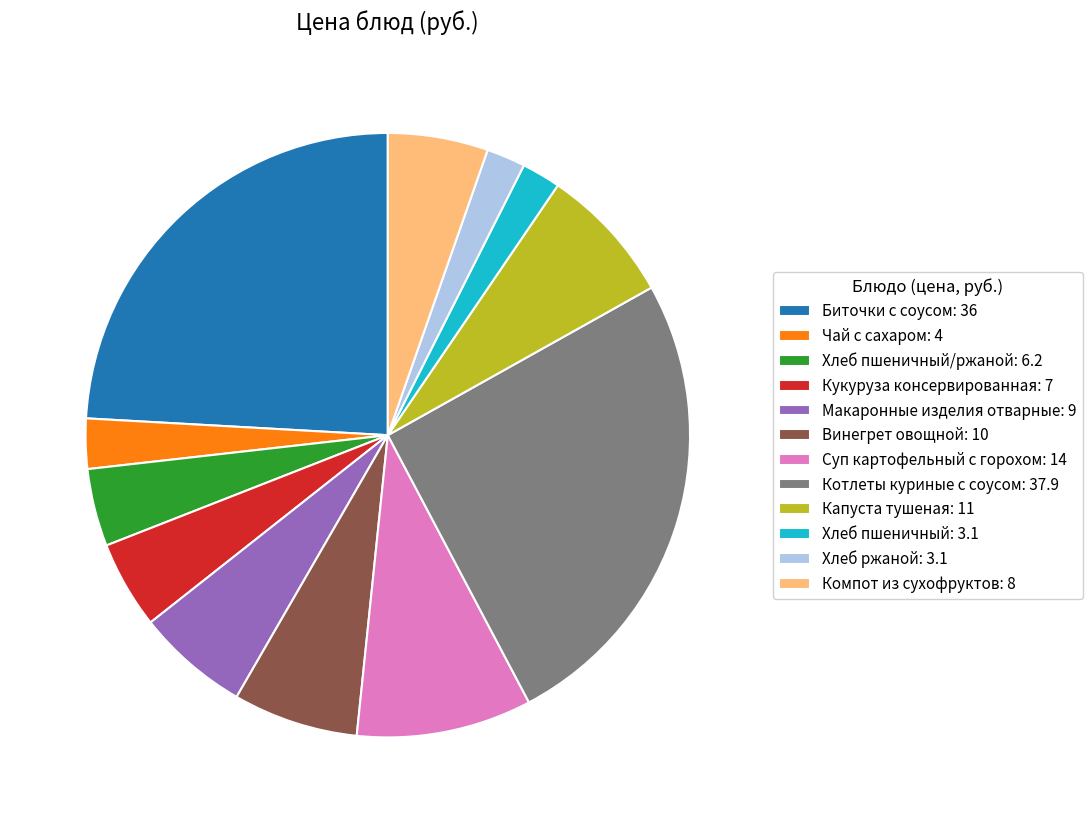

The Кукуруза консервированная: 7 slice represents 17% of the pie. True or false?

False